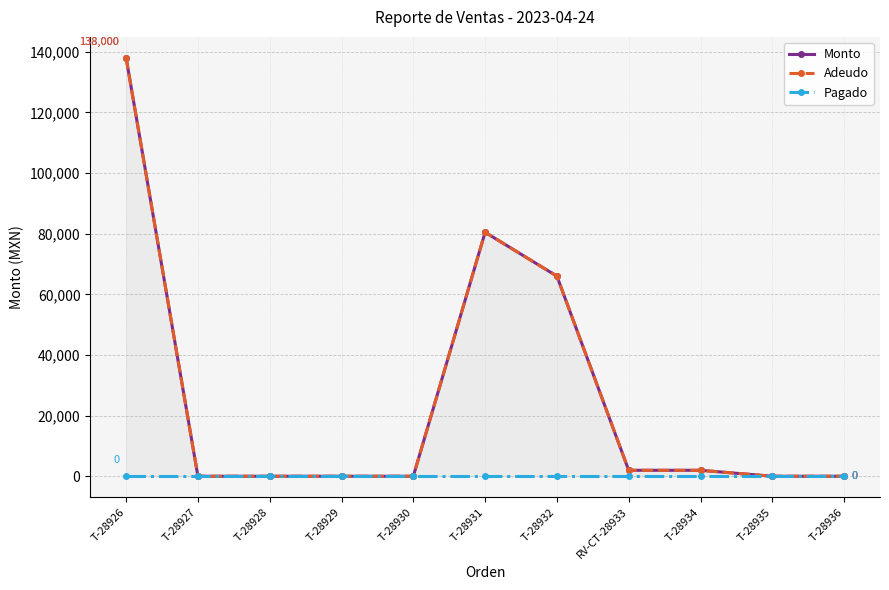

What is the label of the 1st point from the right?

T-28936